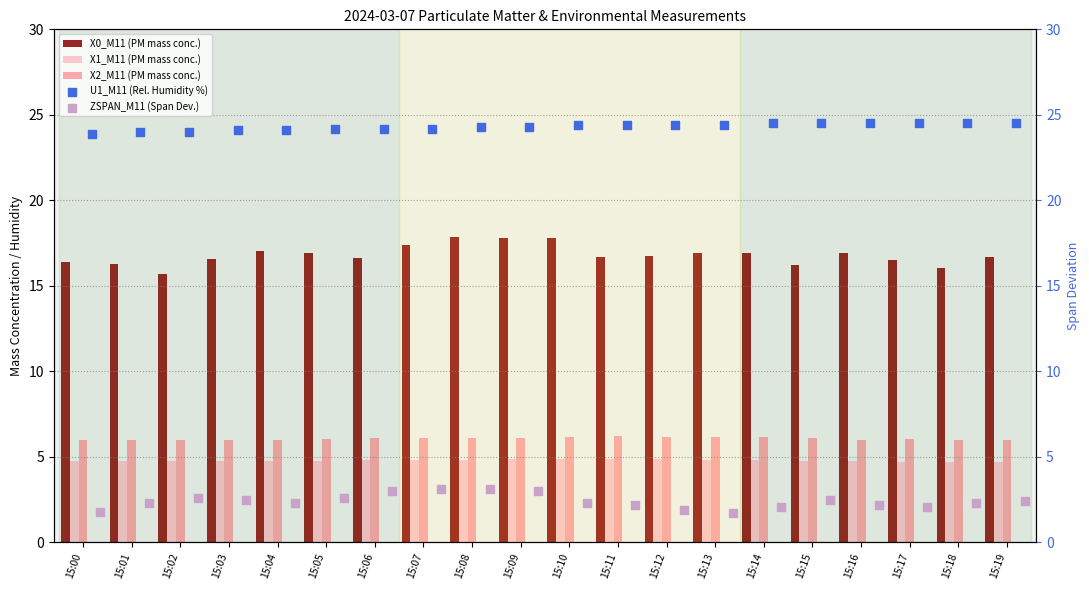

Which series contains the lowest Y value?

ZSPAN_M11 (Span Dev.)